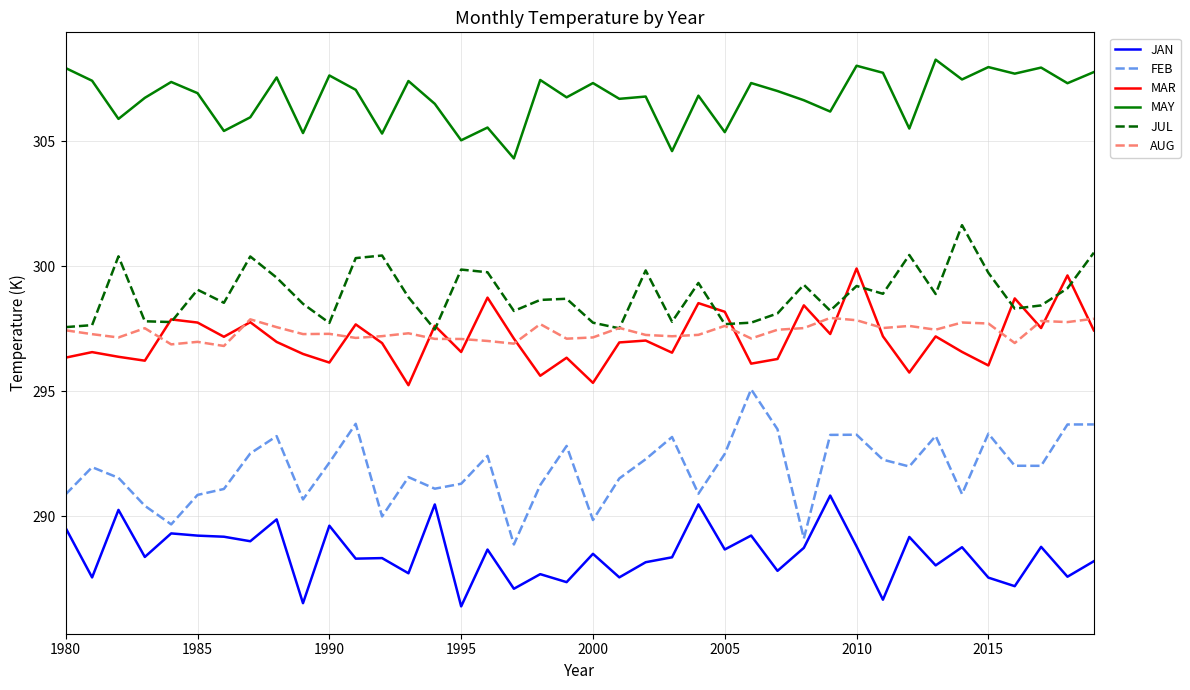

True or false: MAY and AUG cross at least once.

False